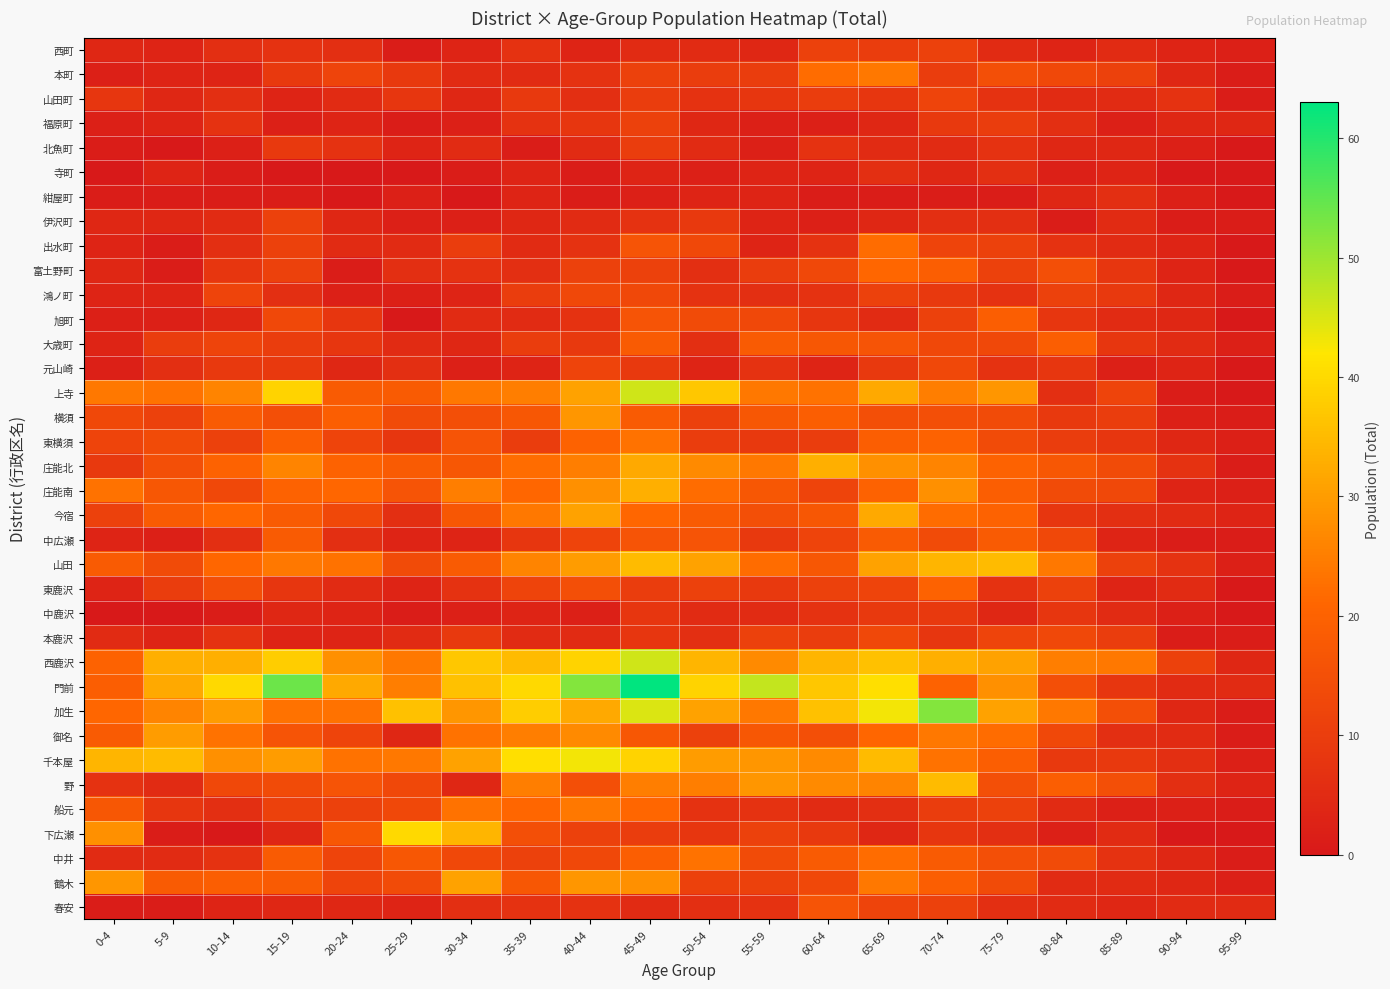

At 5-9, list the series in order from smallest to largest.

北魚町, 中鹿沢, 紺屋町, 出水町, 富土野町, 下広瀬, 春安, 旭町, 中広瀬, 西町, 本町, 福原町, 寺町, 鴻ノ町, 本鹿沢, 山田町, 伊沢町, 野, 中井, 元山崎, 船元, 大歳町, 東鹿沢, 横須, 東横須, 山田, 庄能北, 庄能南, 今宿, 鶴木, 上寺, 加生, 御名, 門前, 西鹿沢, 千本屋